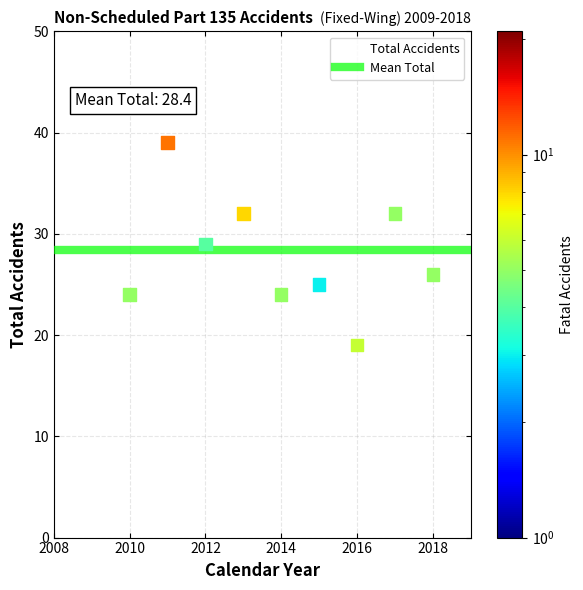

What is the range of Y values (max minus min)?

20